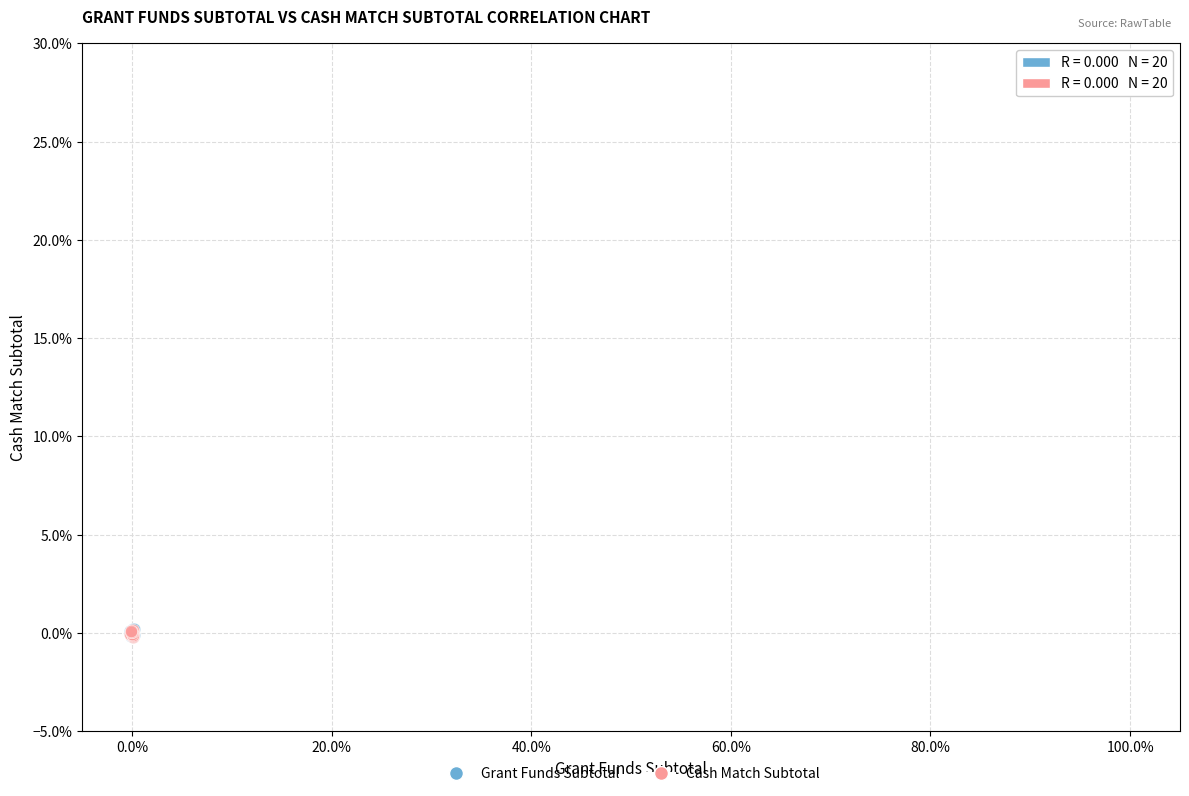

What are all the series names shown in the legend?

Grant Funds Subtotal, Cash Match Subtotal